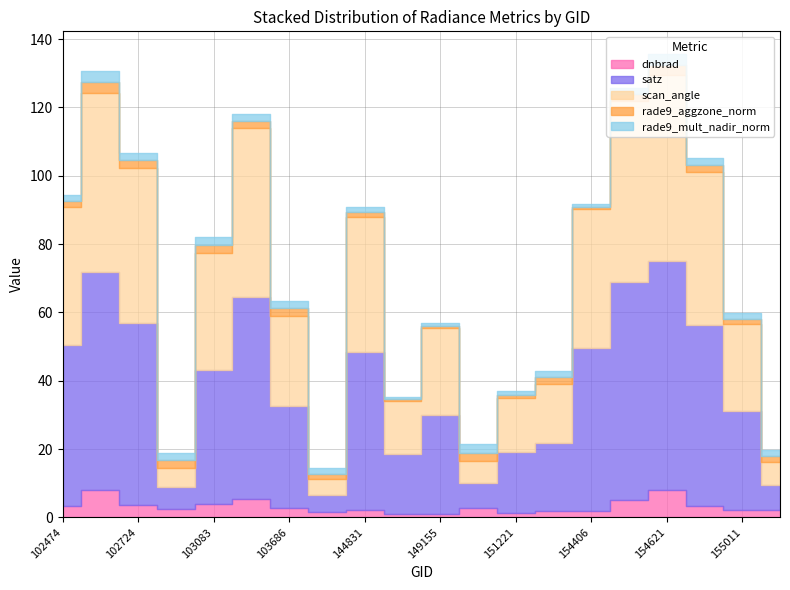

Reading left to right, extract all data points from this chart.

dnbrad: 3.3	8.0	3.6	2.5	3.9	5.3	2.9	1.6	2.2	1.0	1.1	2.8	1.4	2.0	1.7	5.0	8.1	3.3	2.2	2.2
satz: 47.1	63.7	53.4	6.4	39.3	59.1	29.9	5.1	46.2	17.6	29.0	7.3	17.9	19.8	47.7	64.0	66.8	52.9	28.9	7.5
scan_angle: 40.5	52.5	45.3	5.7	34.1	49.4	26.2	4.5	39.7	15.5	25.4	6.5	15.8	17.4	40.9	52.7	54.5	44.9	25.4	6.6
rade9_aggzone_norm: 1.6	3.2	2.3	2.1	2.3	2.1	2.3	1.6	1.4	0.4	0.7	2.4	0.8	1.9	0.6	2.0	3.0	2.1	1.7	1.7
rade9_mult_nadir_norm: 1.8	3.2	2.2	2.2	2.4	2.2	2.3	1.6	1.4	0.8	0.9	2.5	1.1	1.9	0.9	2.0	3.0	2.0	1.8	1.9